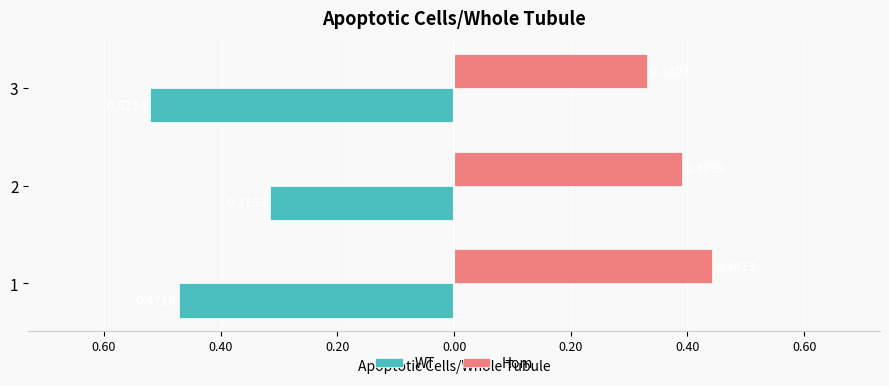

What is the minimum value shown in the chart?

-0.5